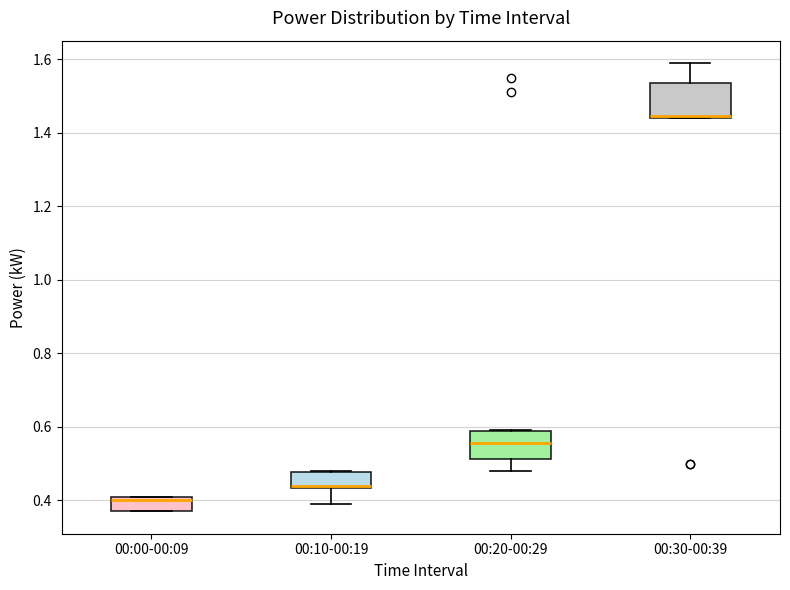

Which box is the tallest, from its lower edge to its upper edge?

00:30-00:39